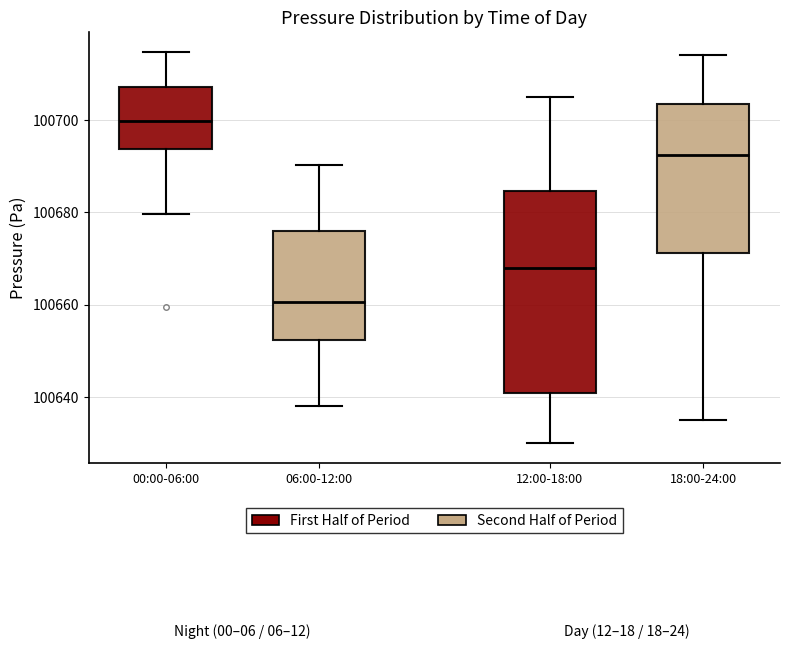

Reading left to right, transcribe this box plot: for each box, give where its median line is, the range the box spans, and where its two whiskers end, as read against the y-axis. The values are not printed on the chart, so give them approximately, as read against the axis.

00:00-06:00: median 100700, box 100694 to 100708, whiskers 100680 to 100714
06:00-12:00: median 100660, box 100652 to 100676, whiskers 100638 to 100690
12:00-18:00: median 100668, box 100640 to 100684, whiskers 100630 to 100706
18:00-24:00: median 100692, box 100672 to 100704, whiskers 100636 to 100714